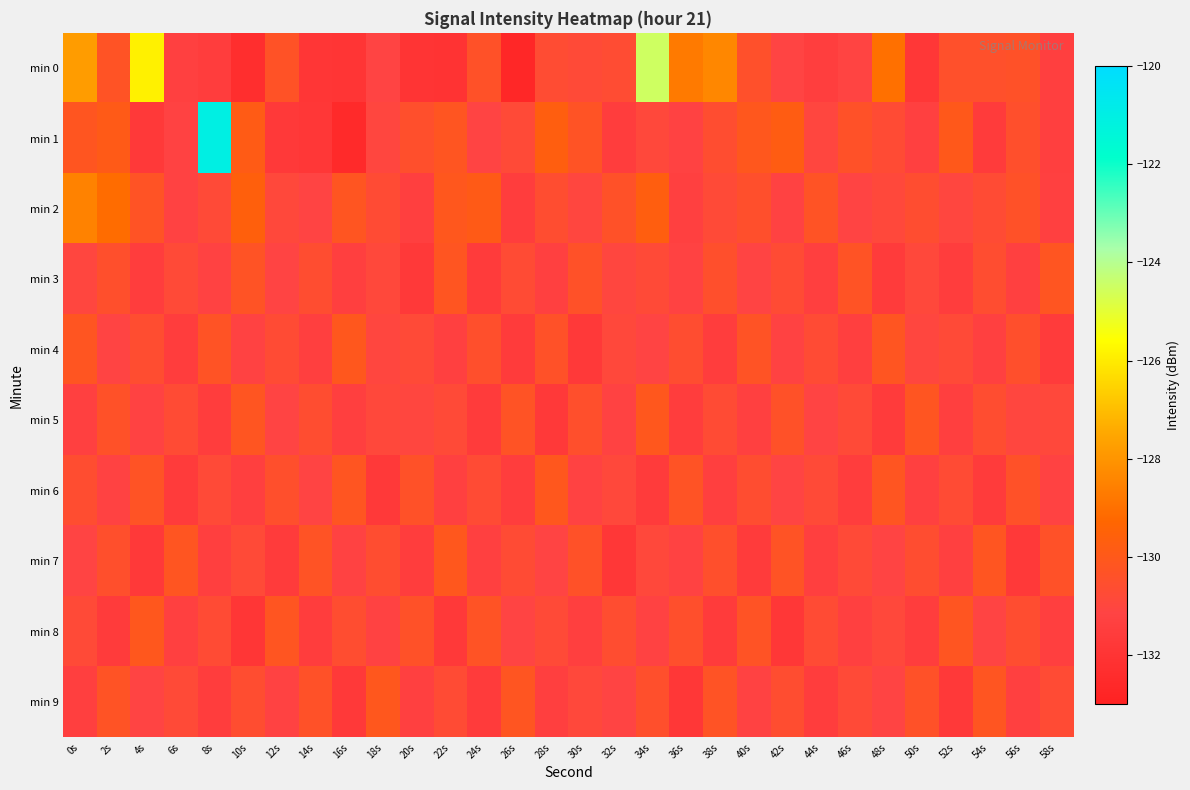

What is the total value across all series at 22s?

-1308.5